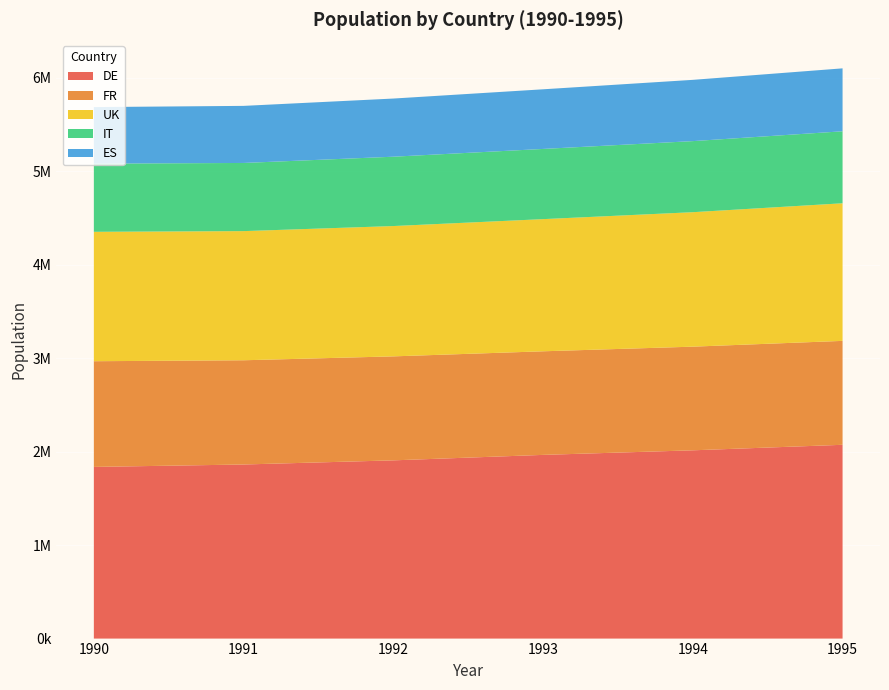

Reading left to right, what are all the values shown in this chart?

DE: 1837170	1863113	1907423	1965999	2014895	2073945
FR: 1131217	1115510	1112915	1108664	1109337	1112200
UK: 1384943	1382079	1394669	1414349	1439022	1472577
IT: 729592	729531	742066	751299	760688	770471
ES: 605199	610854	622486	638215	655696	673489